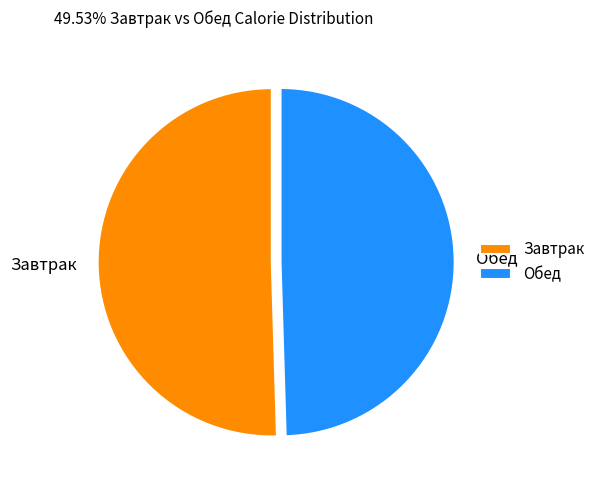

Is there any slice that represents more than half of the pie?

Yes